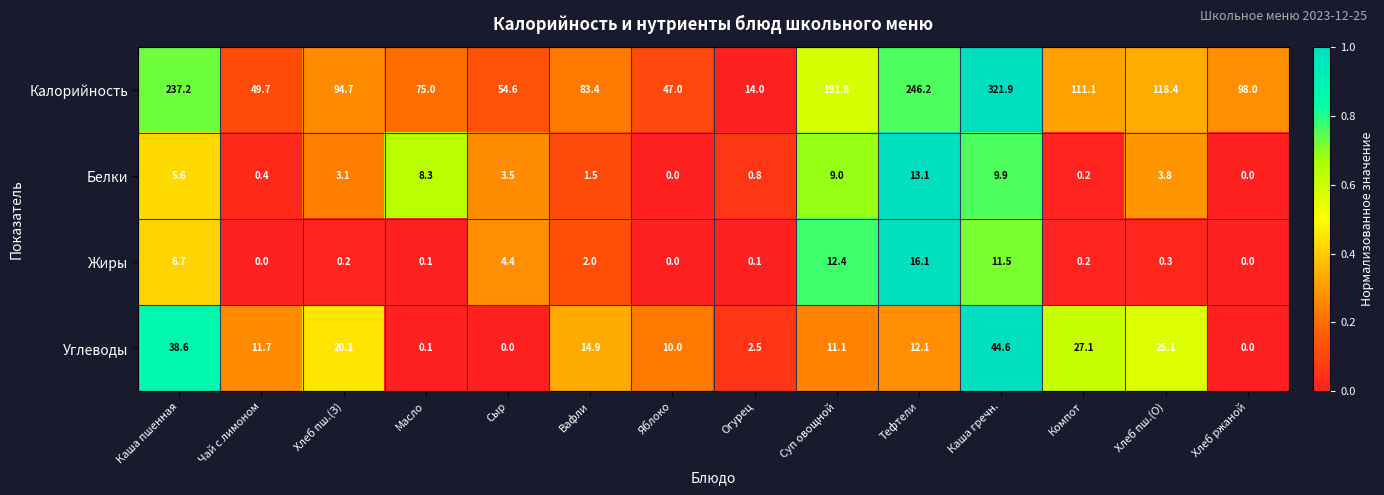

What is the sum of the Белки values at Каша гречн. and Сыр?

13.4